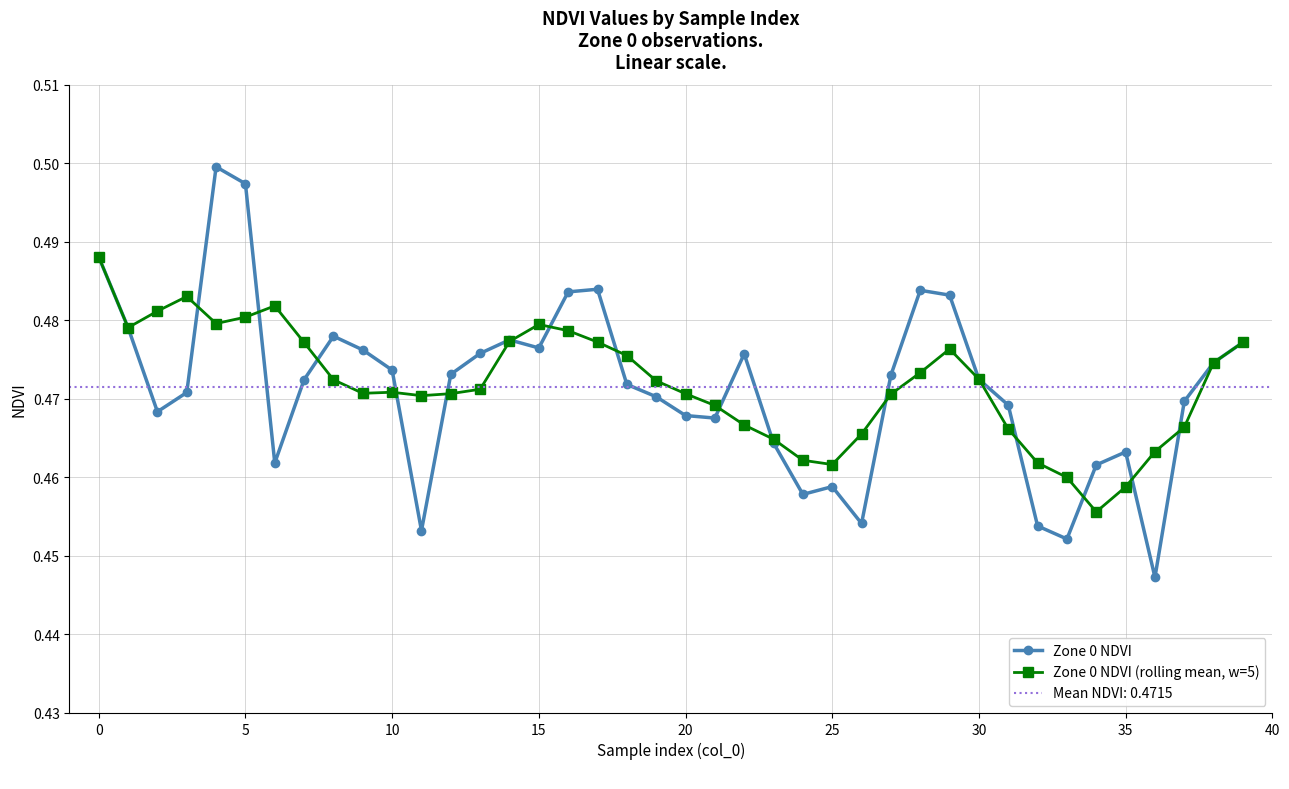

What is the label of the 29th point from the right?

11